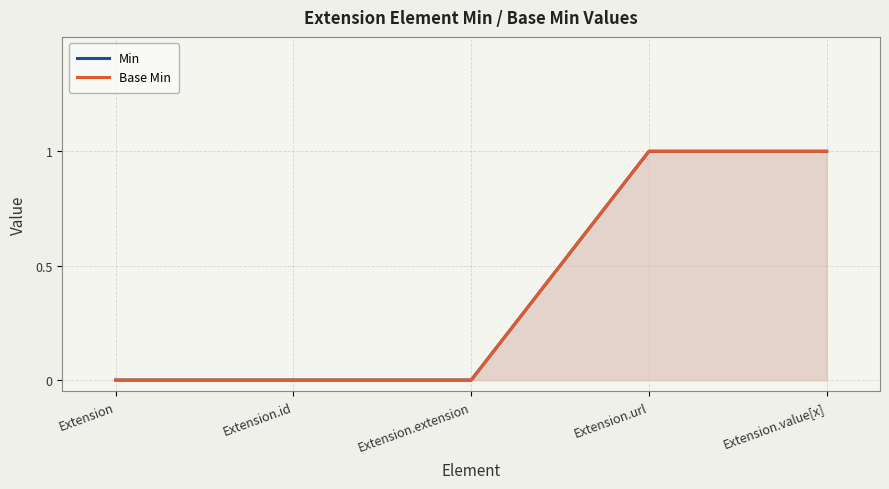

True or false: Min has more than 0 interior local peaks.

False